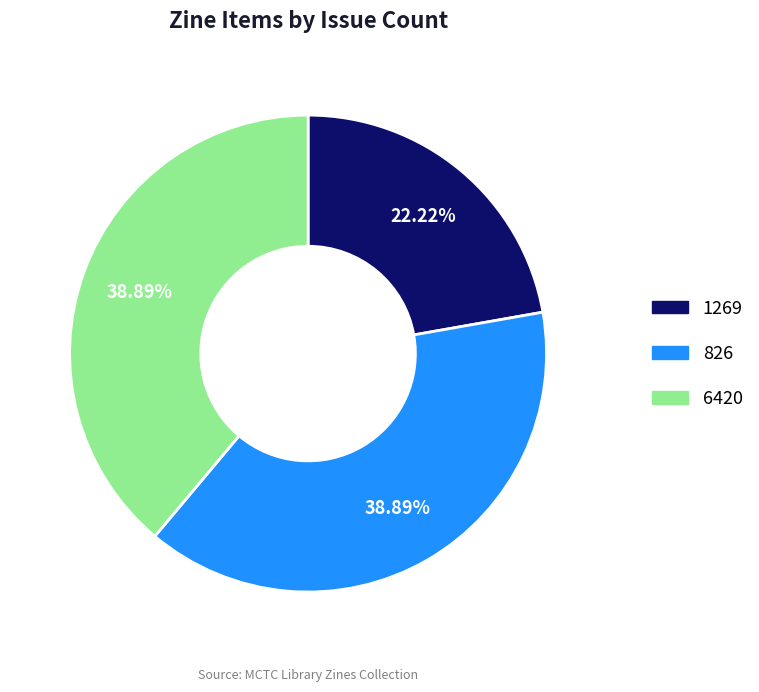

The 1269 slice represents 31% of the pie. True or false?

False